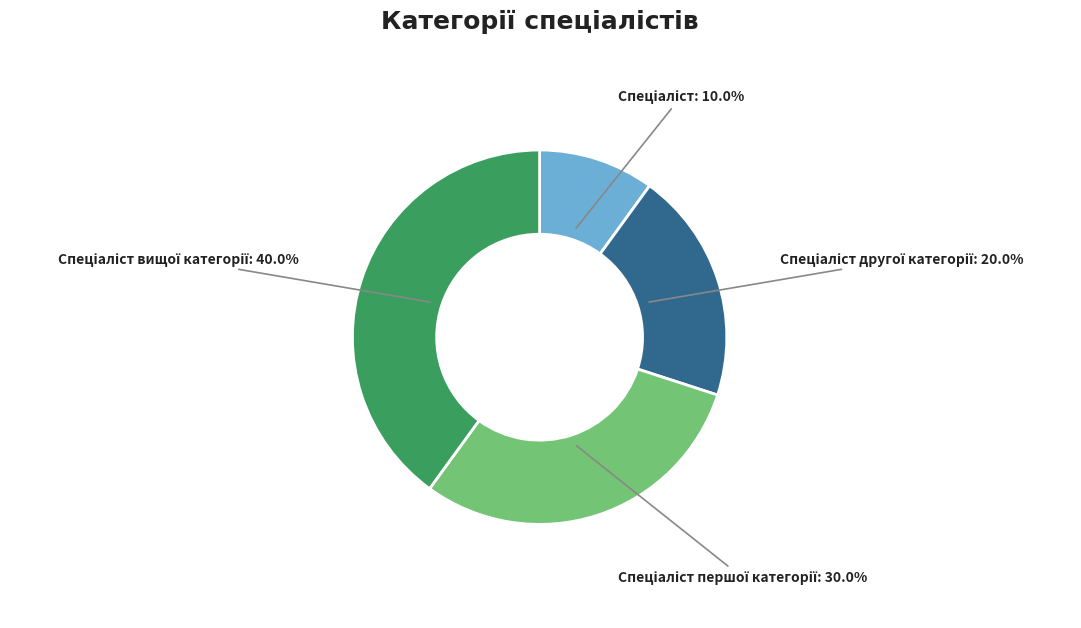

Is there any slice that represents more than half of the pie?

No